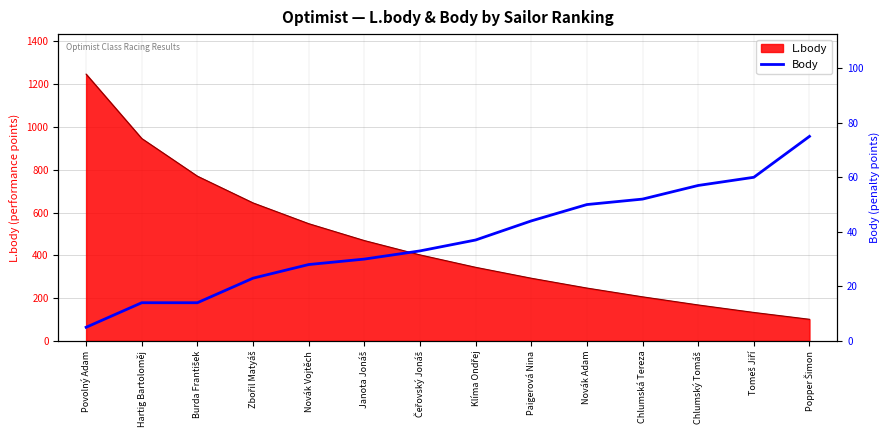

What is the highest value of the L.body series?

1247